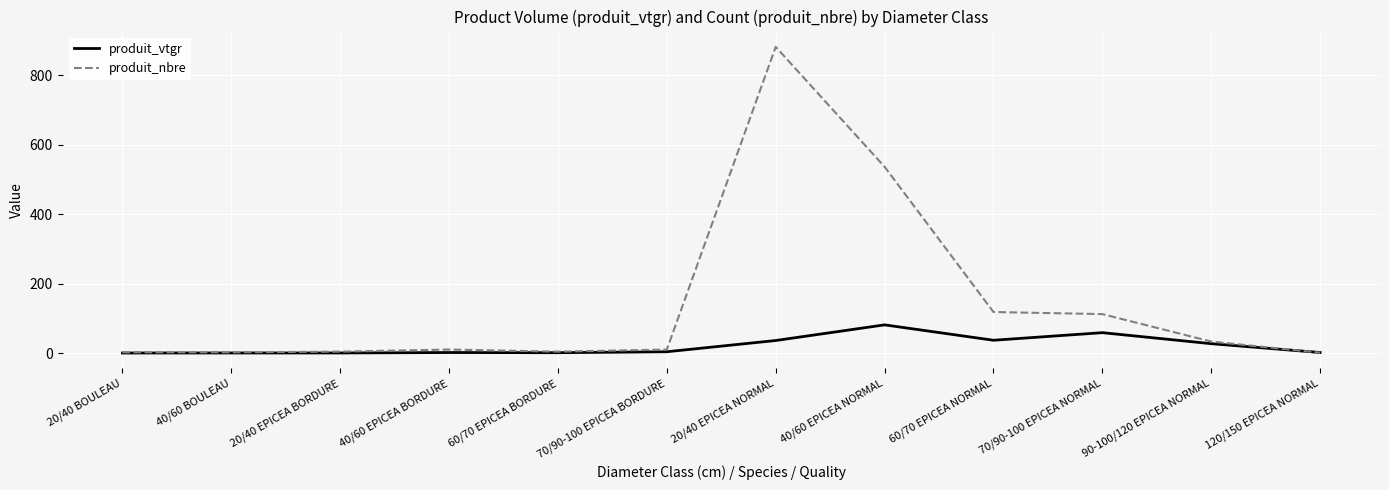

What is the difference between the highest and lowest values at 90-100/120 EPICEA NORMAL?

6.1